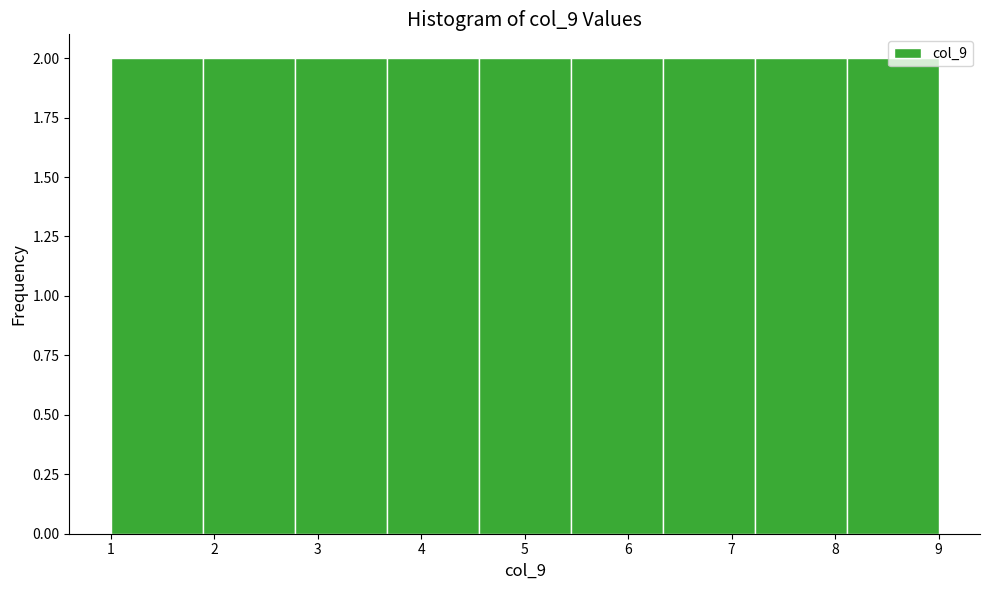

How tall is the bar that spans 3.7 to 4.6 on the x-axis? Neither the bar edges nor the heights are printed on the chart, so give them approximately, as read against the axes.

2